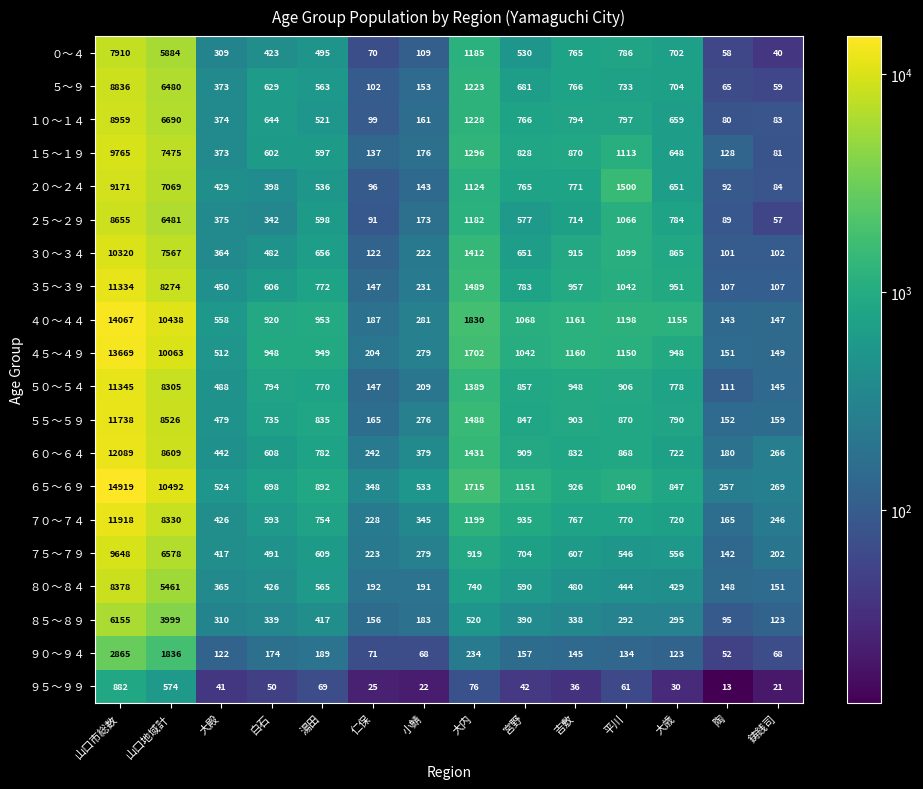

What is the difference between the highest and lowest values at 平川?

1439